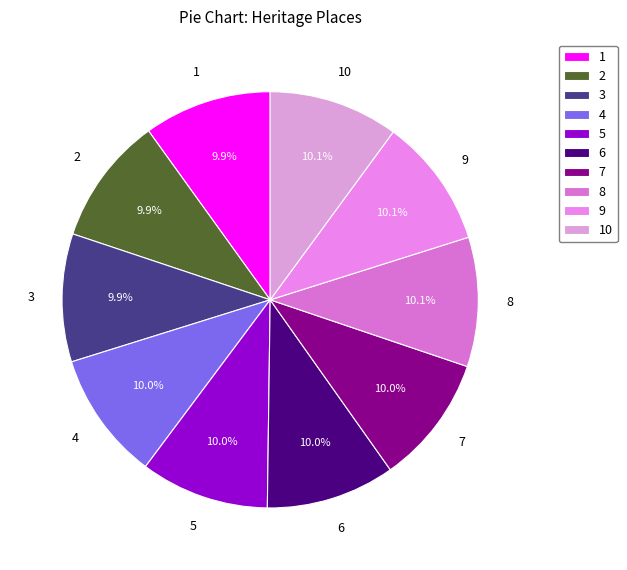

What is the ratio of the value at 3 to the value at 5?

1.0